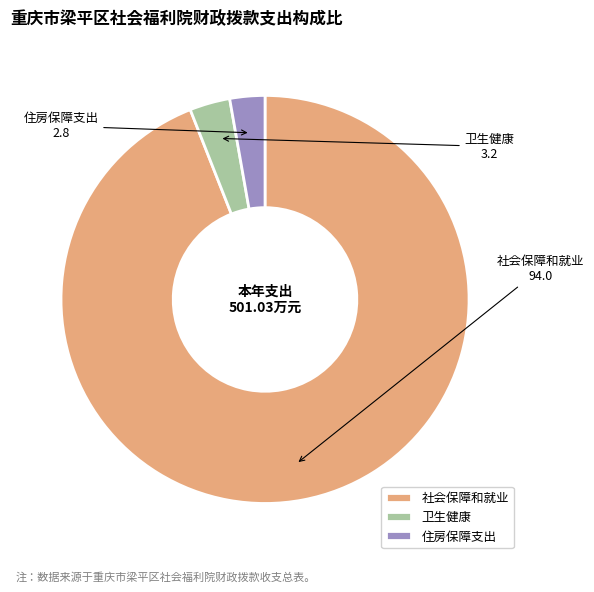

What is the ratio of the value at 卫生健康 to the value at 住房保障支出?

1.2